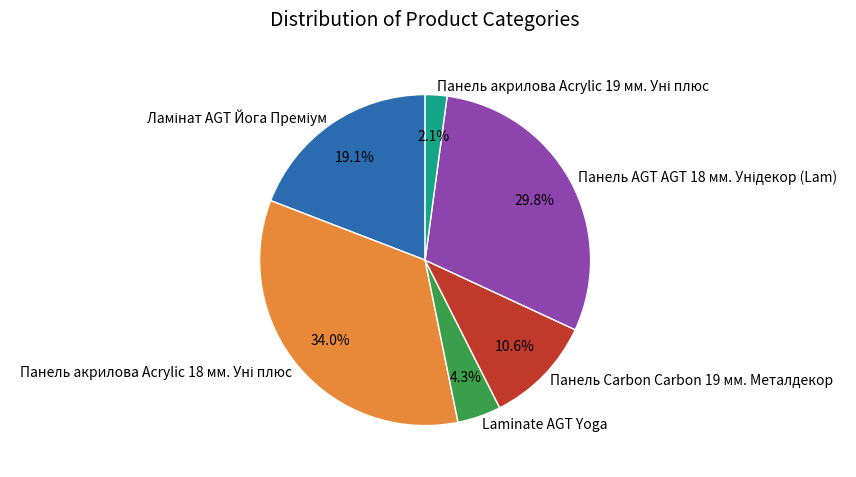

To the nearest percent, what percentage of the pie is Laminate AGT Yoga?

4%